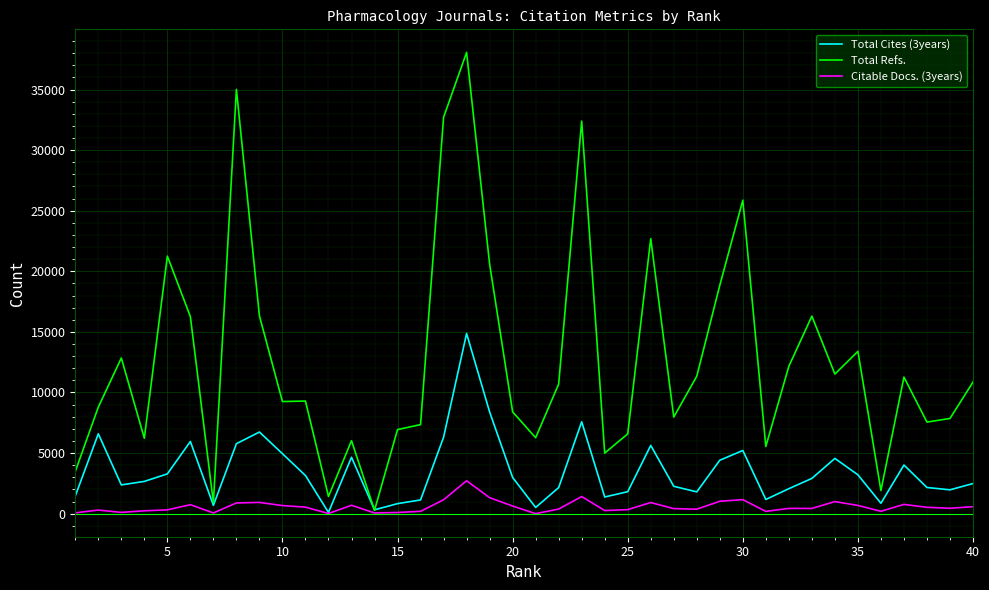

Which series has the largest total across all categories?

Total Refs.